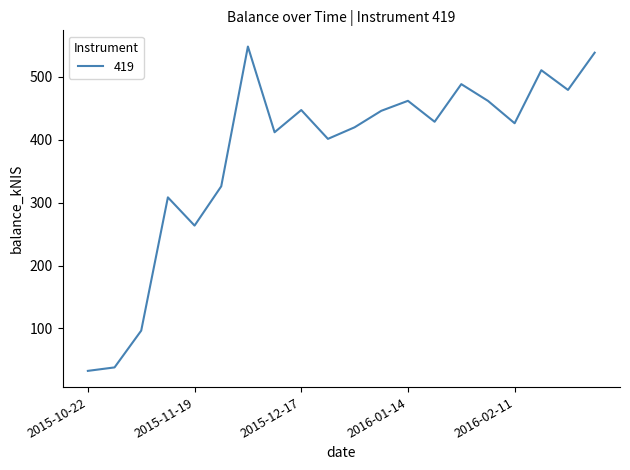

Is this an area chart (filled region under the line)?

No